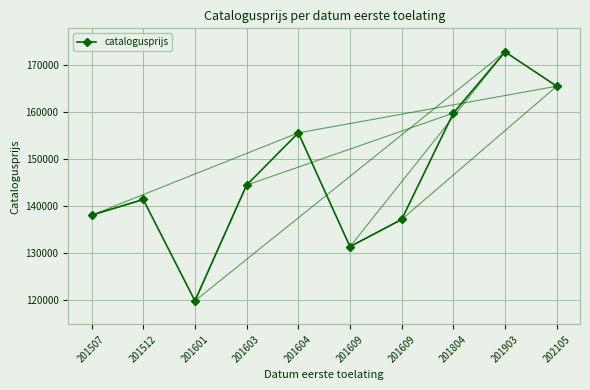

How many values are below 144401?

5